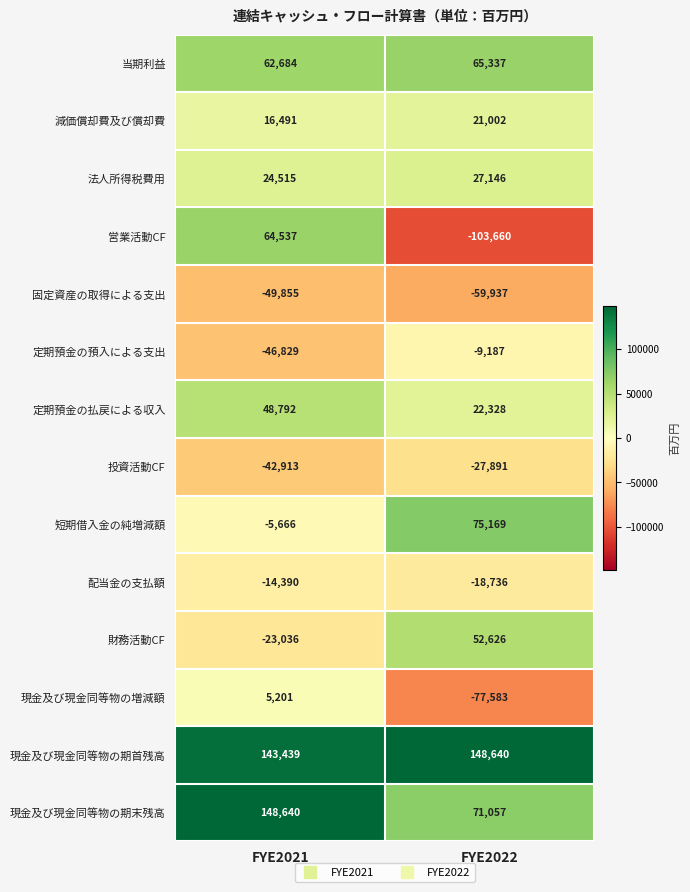

List the labels in order of 営業活動CF value, smallest first.

FYE2022, FYE2021